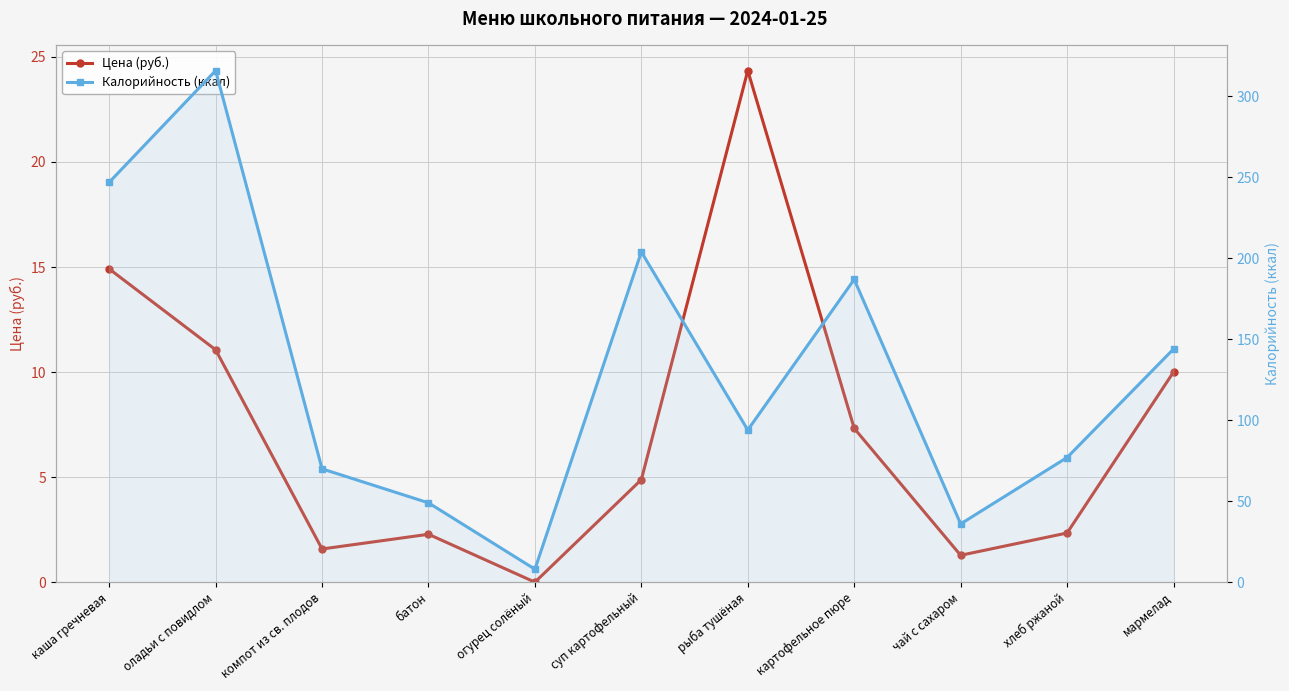

Count the number of categories in the chart.

11